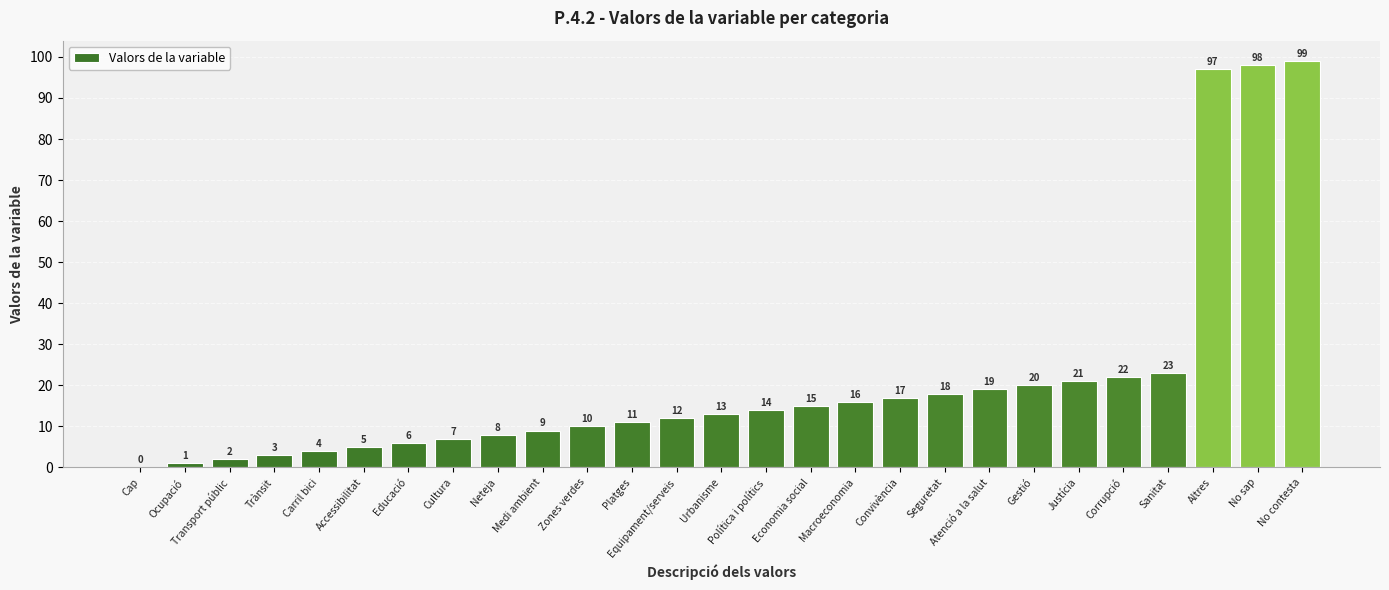

Which label corresponds to the largest value in the chart?

No contesta